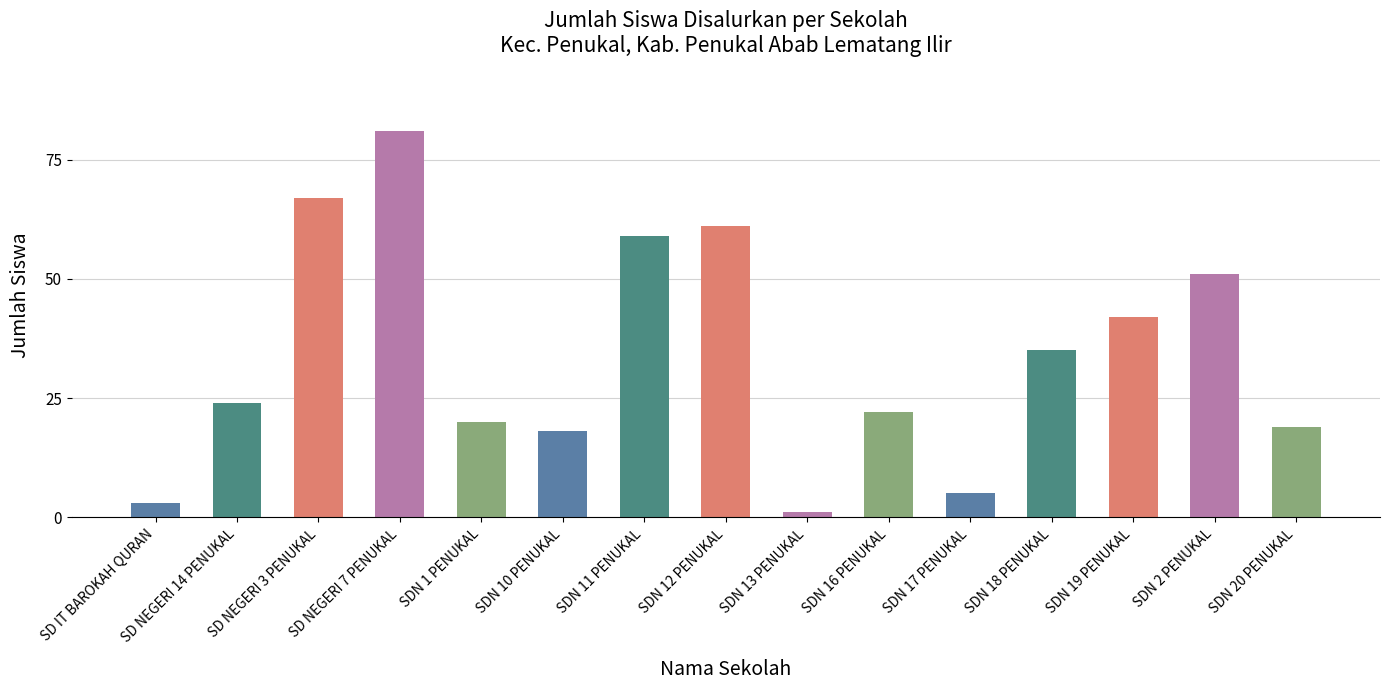

List the labels in order of value, smallest first.

SDN 13 PENUKAL, SD IT BAROKAH QURAN, SDN 17 PENUKAL, SDN 10 PENUKAL, SDN 20 PENUKAL, SDN 1 PENUKAL, SDN 16 PENUKAL, SD NEGERI 14 PENUKAL, SDN 18 PENUKAL, SDN 19 PENUKAL, SDN 2 PENUKAL, SDN 11 PENUKAL, SDN 12 PENUKAL, SD NEGERI 3 PENUKAL, SD NEGERI 7 PENUKAL